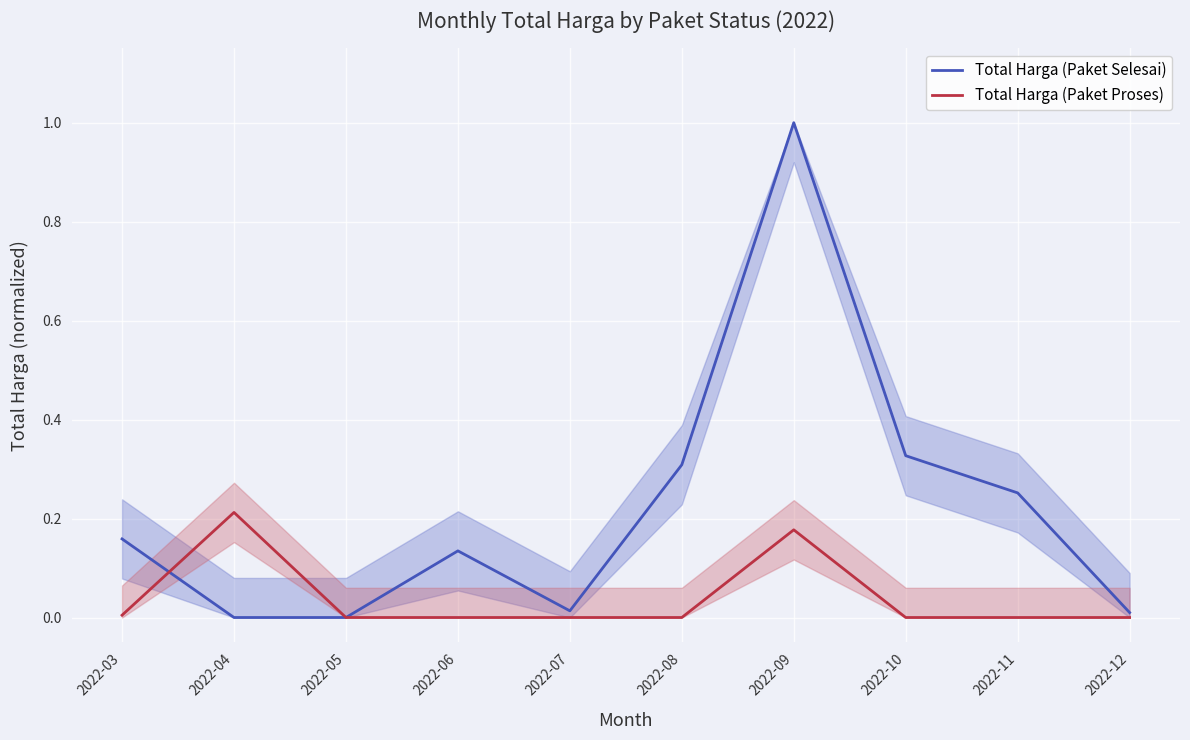

Which category has the highest value in the Total Harga (Paket Proses) series?

2022-04